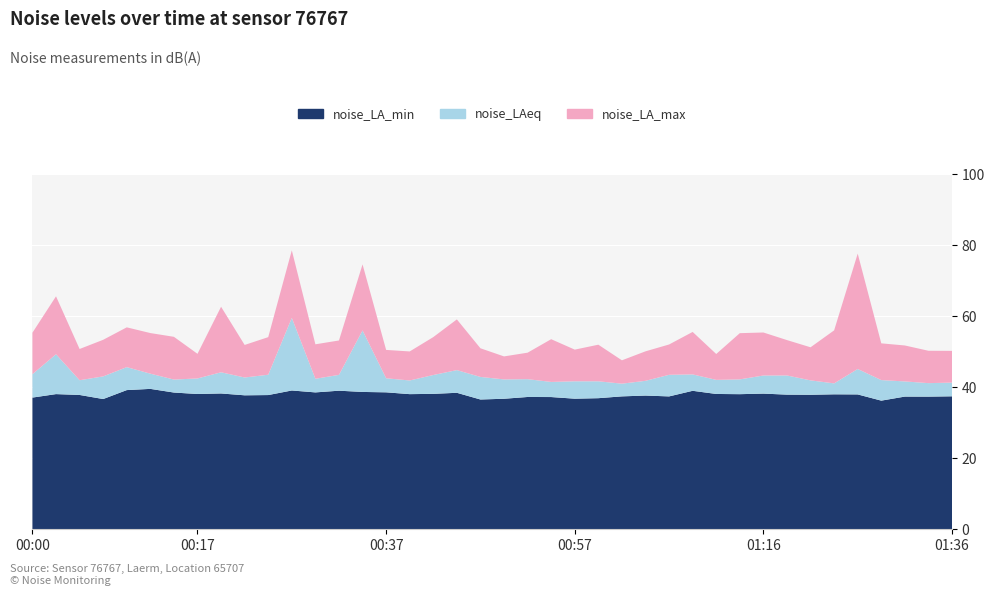

Reading right to left, transcribe all the data shown in this chart.

noise_LA_min: 01:36=37.5	01:33=37.4	01:31=37.4	01:28=36.2	01:26=38.0	01:23=38.0	01:21=37.9	01:19=37.9	01:16=38.2	01:14=38.1	01:11=38.1	01:09=39.0	01:06=37.4	01:04=37.7	01:01=37.5	00:59=36.9	00:57=36.8	00:54=37.3	00:52=37.3	00:49=36.8	00:47=36.6	00:44=38.5	00:42=38.2	00:39=38.1	00:37=38.6	00:34=38.7	00:32=39.0	00:29=38.6	00:27=39.1	00:24=37.8	00:22=37.8	00:19=38.3	00:17=38.1	00:14=38.5	00:12=39.6	00:09=39.2	00:07=36.7	00:05=37.9	00:02=38.1	00:00=37.1
noise_LAeq: 01:36=41.3	01:33=41.2	01:31=41.7	01:28=42.0	01:26=45.2	01:23=41.1	01:21=42.0	01:19=43.3	01:16=43.3	01:14=42.2	01:11=42.1	01:09=43.6	01:06=43.5	01:04=41.8	01:01=41.0	00:59=41.7	00:57=41.7	00:54=41.5	00:52=42.3	00:49=42.2	00:47=42.9	00:44=44.9	00:42=43.5	00:39=41.9	00:37=42.5	00:34=56.0	00:32=43.5	00:29=42.4	00:27=59.6	00:24=43.5	00:22=42.8	00:19=44.2	00:17=42.5	00:14=42.2	00:12=43.9	00:09=45.7	00:07=43.1	00:05=42.0	00:02=49.3	00:00=43.7
noise_LA_max: 01:36=50.3	01:33=50.3	01:31=51.8	01:28=52.4	01:26=77.7	01:23=56.0	01:21=51.3	01:19=53.3	01:16=55.5	01:14=55.3	01:11=49.4	01:09=55.6	01:06=52.1	01:04=50.1	01:01=47.6	00:59=52.0	00:57=50.6	00:54=53.6	00:52=49.8	00:49=48.7	00:47=51.0	00:44=59.1	00:42=54.1	00:39=50.1	00:37=50.5	00:34=74.6	00:32=53.2	00:29=52.1	00:27=78.6	00:24=54.1	00:22=51.9	00:19=62.7	00:17=49.4	00:14=54.2	00:12=55.3	00:09=56.9	00:07=53.4	00:05=50.8	00:02=65.6	00:00=55.4